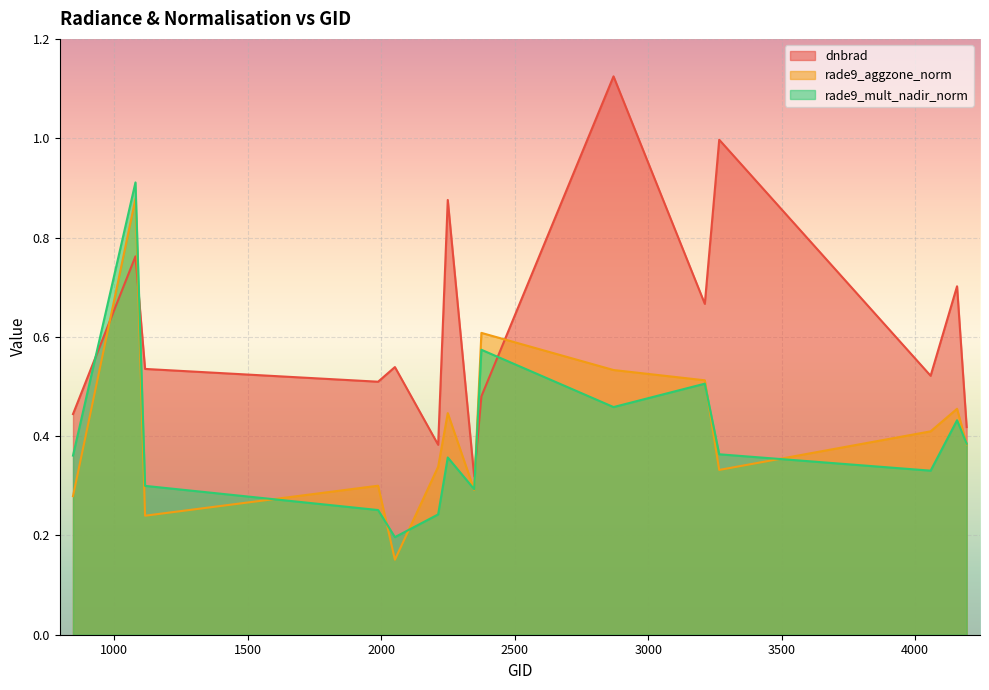

True or false: rade9_mult_nadir_norm has a value of 0.1 at 2213.

False